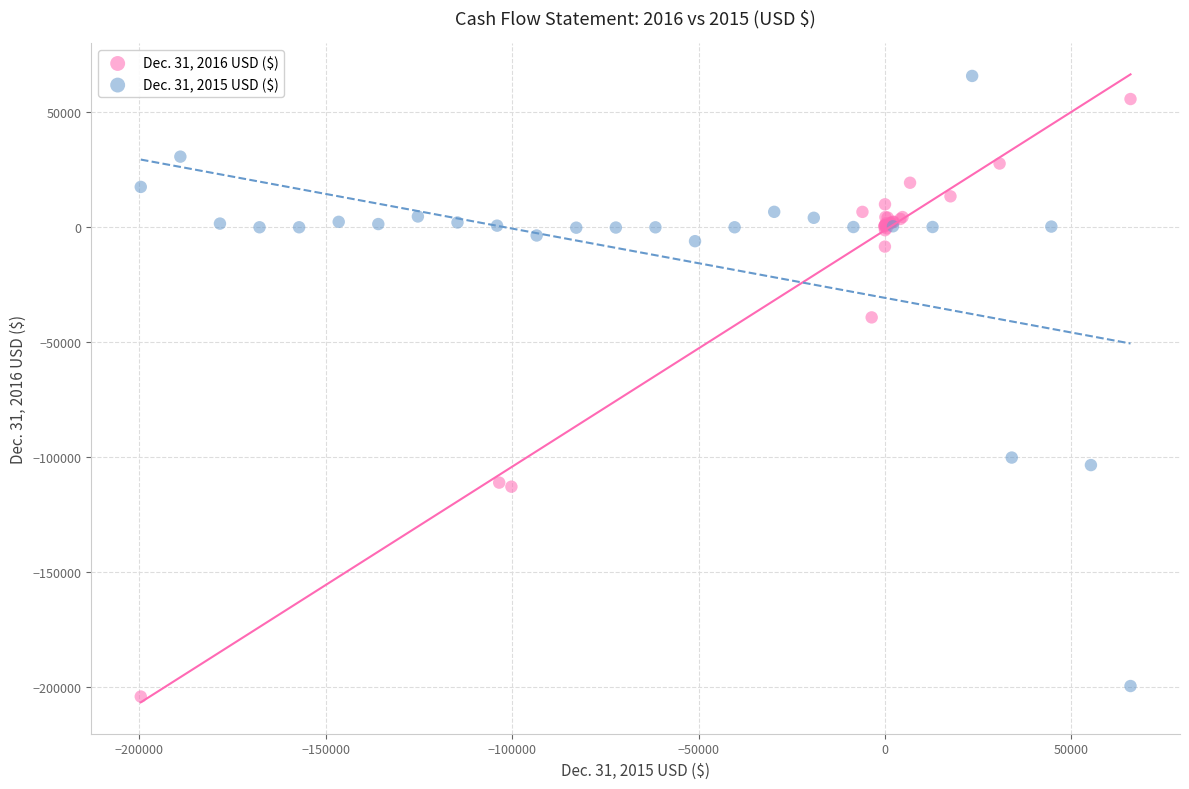

What are all the series names shown in the legend?

Dec. 31, 2016 USD ($), Dec. 31, 2015 USD ($)